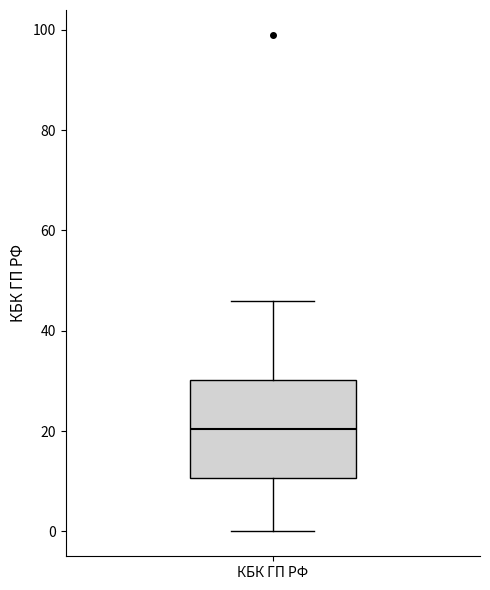

Where is the lower edge of the box for КБК ГП РФ on the y-axis? The values are not printed on the chart, so give them approximately, as read against the axis.

10